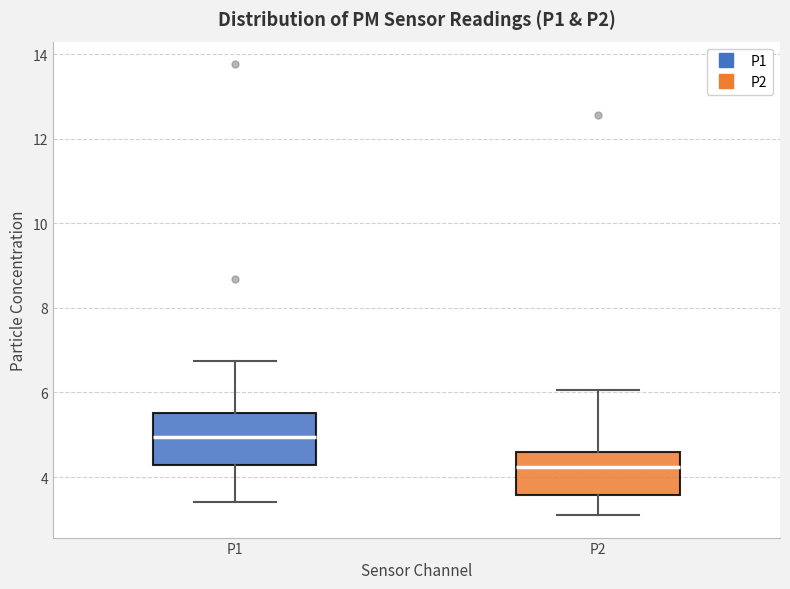

Where is the lower edge of the box for P2 on the y-axis? The values are not printed on the chart, so give them approximately, as read against the axis.

3.6